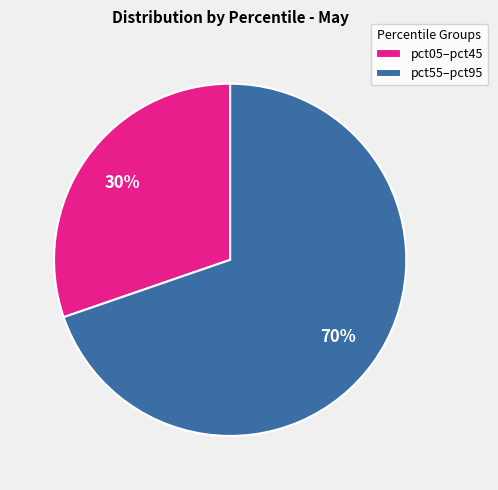

True or false: pct55–pct95 accounts for 70% of the total.

True